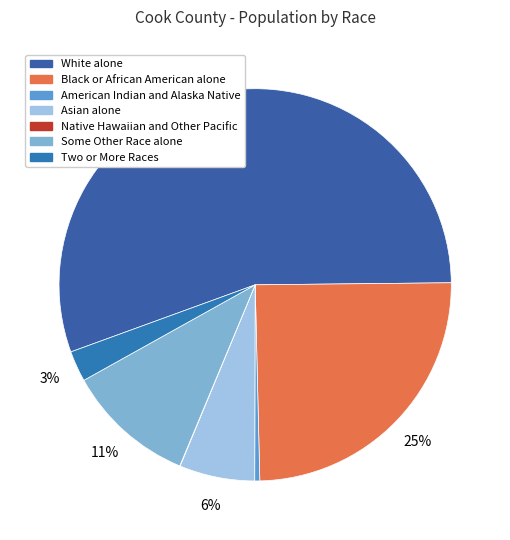

Rank the categories by value from highest to lowest.

White alone, Black or African American alone, Some Other Race alone, Asian alone, Two or More Races, American Indian and Alaska Native, Native Hawaiian and Other Pacific